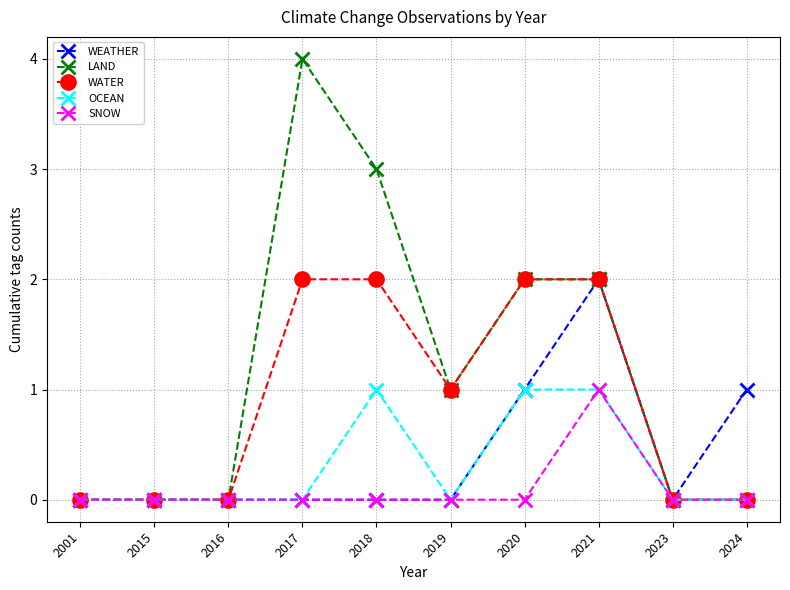

What value does the LAND series have at 2017?

4